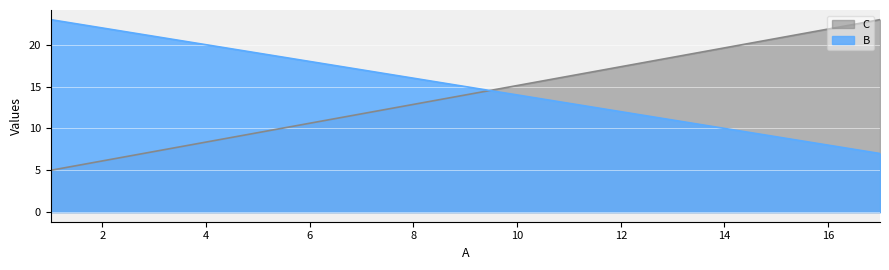

After their last crossing, which series has the higher values: B or C?

C